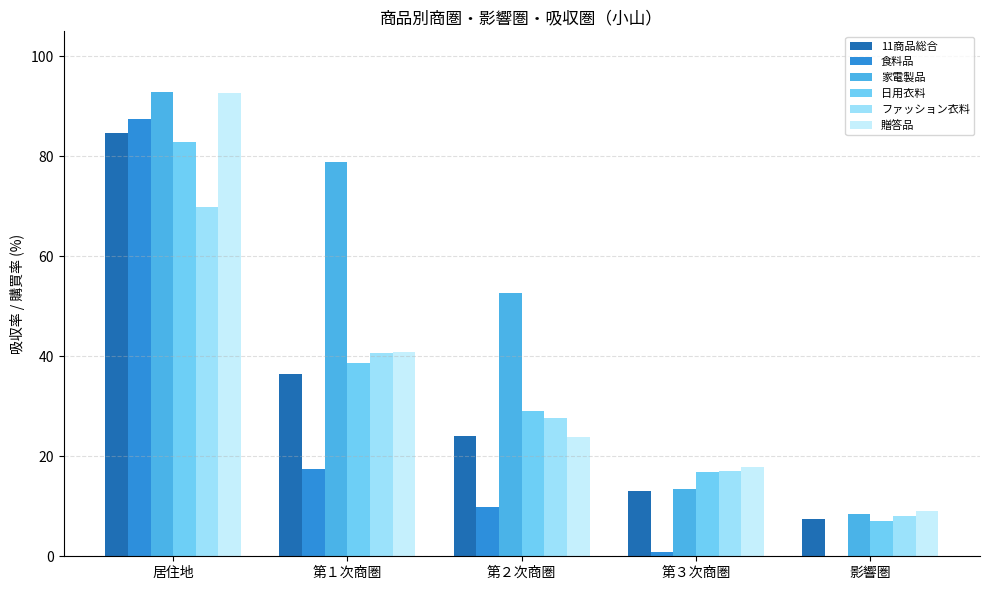

What is the sum of the 贈答品 values at 第３次商圏 and 居住地?

110.4